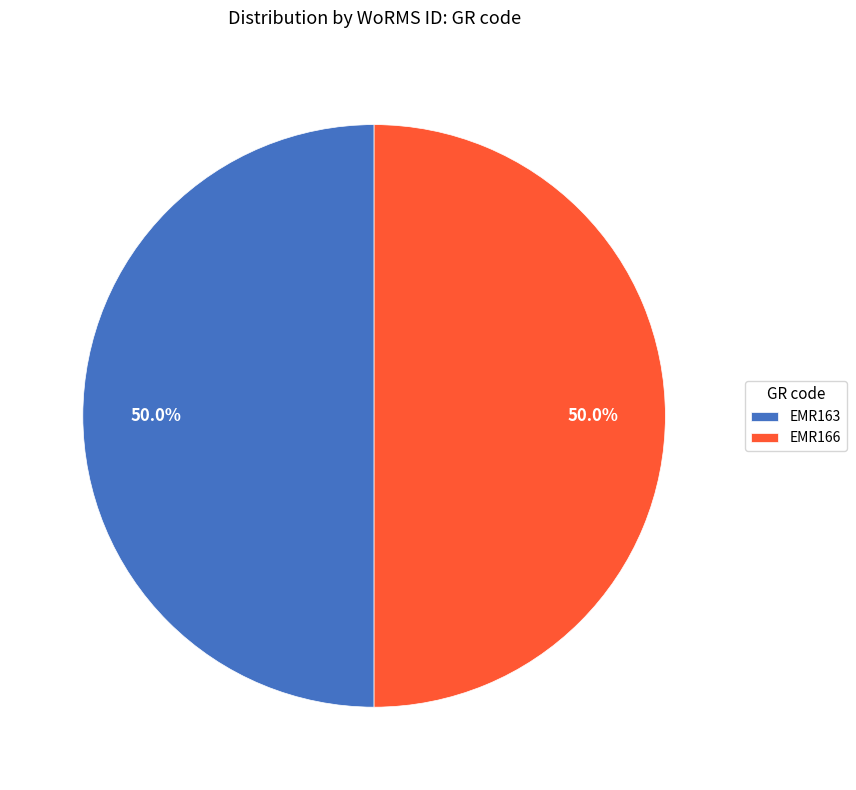

What is the ratio of the value at EMR166 to the value at EMR163?

1.0